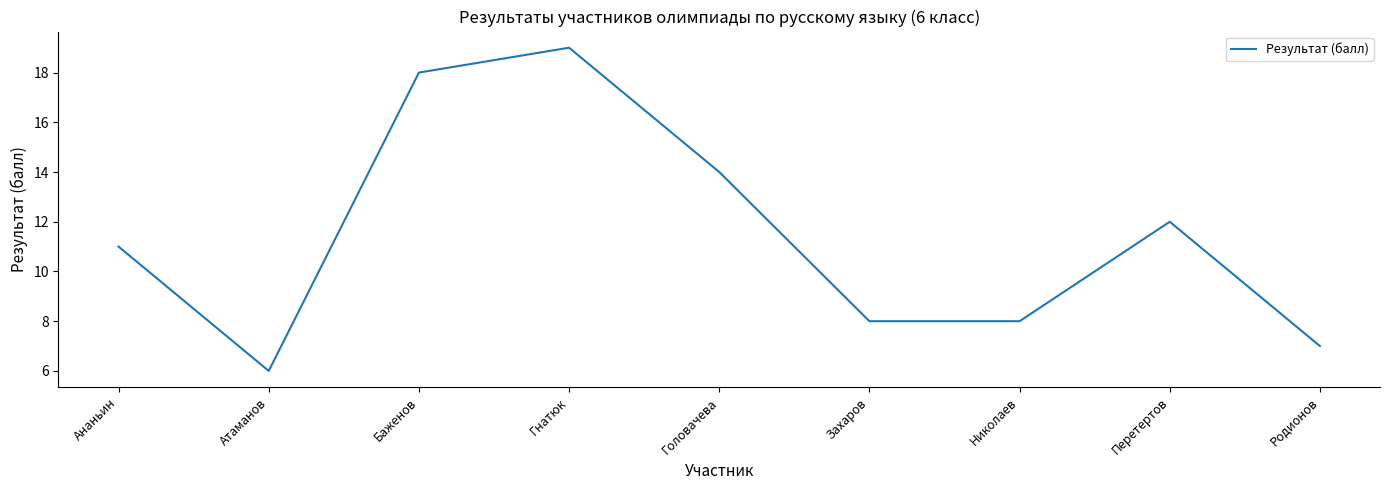

Which has a higher value, Баженов or Ананьин?

Баженов